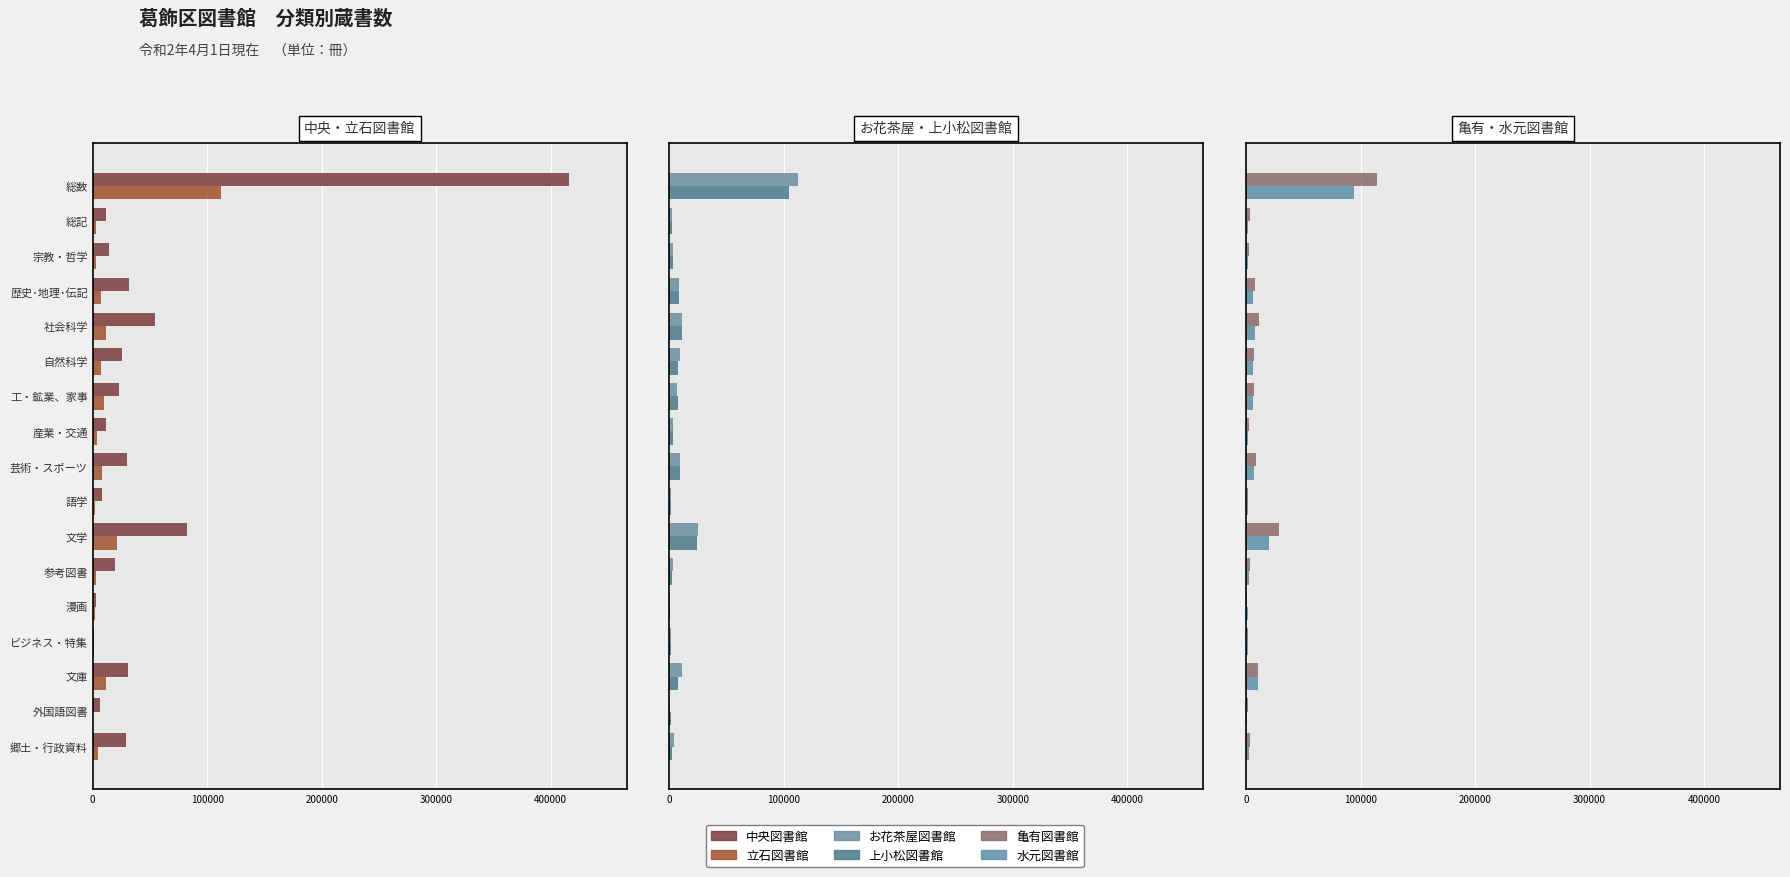

Count the number of categories in the chart.

17